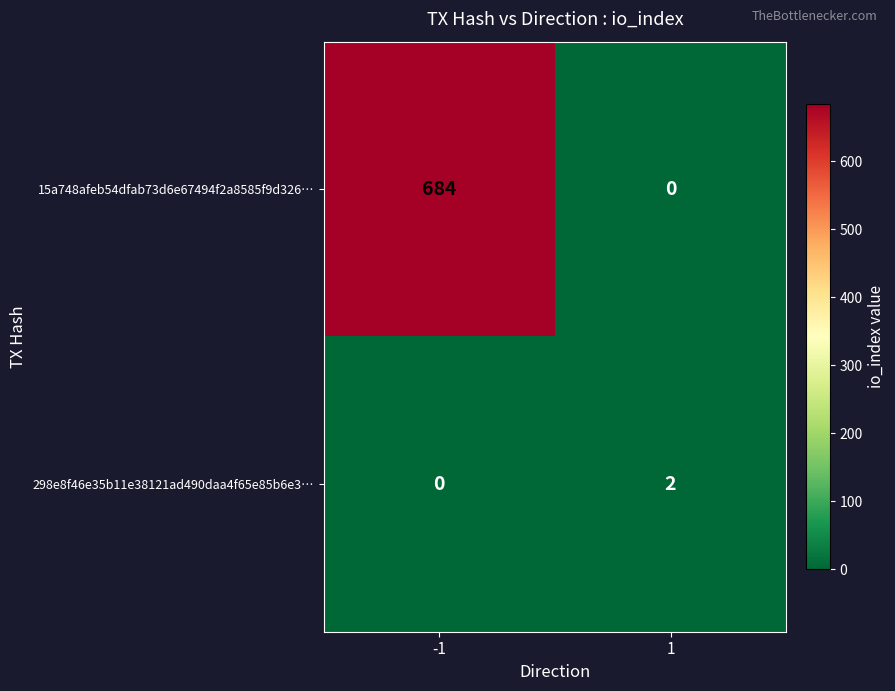

True or false: 15a748afeb54dfab73d6e67494f2a8585f9d326… has a value of 460 at 1.

False